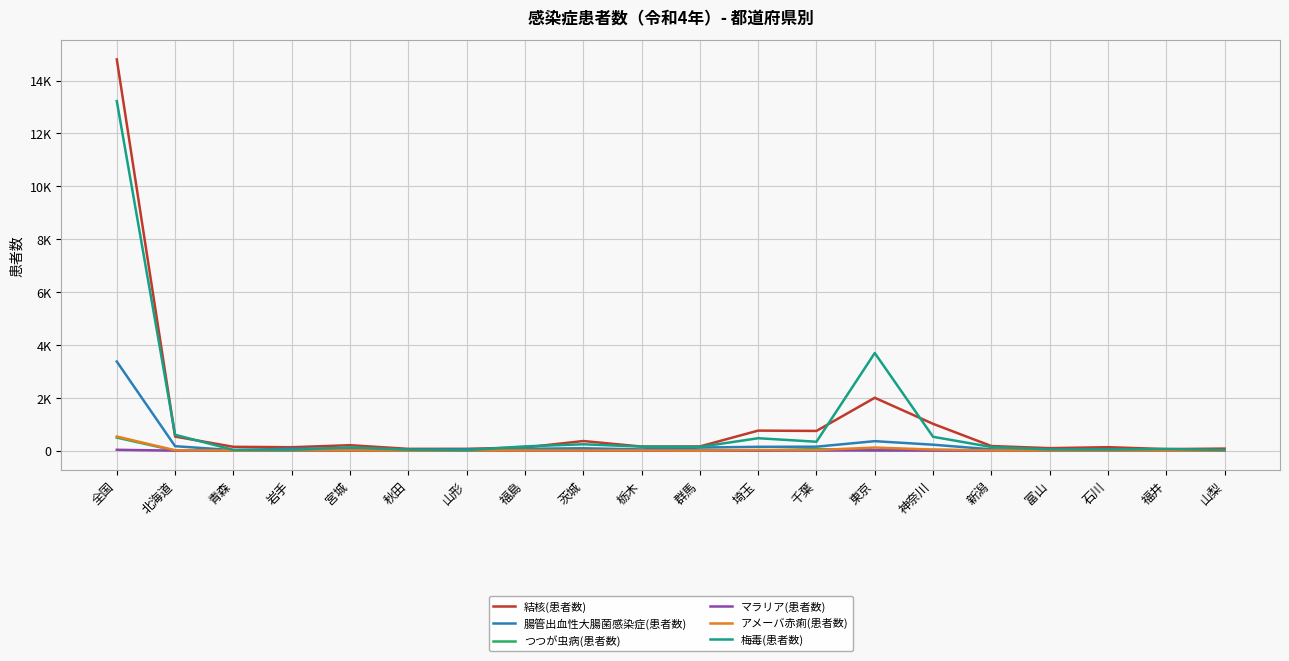

Is the value of つつが虫病(患者数) at 埼玉 greater than the value of マラリア(患者数) at 富山?

No